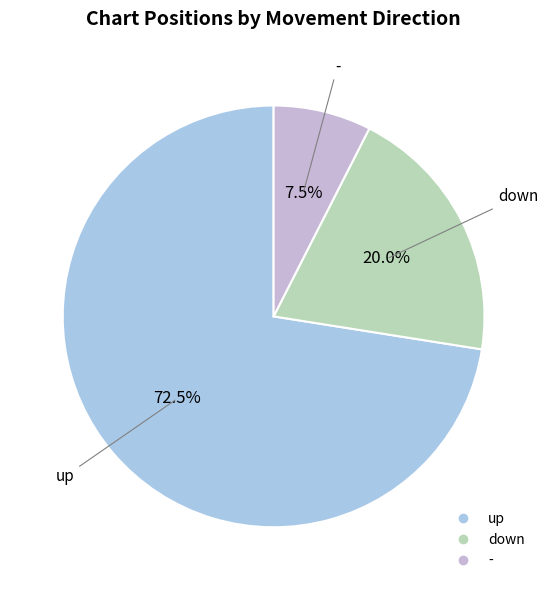

What is the largest slice in the pie chart?

up